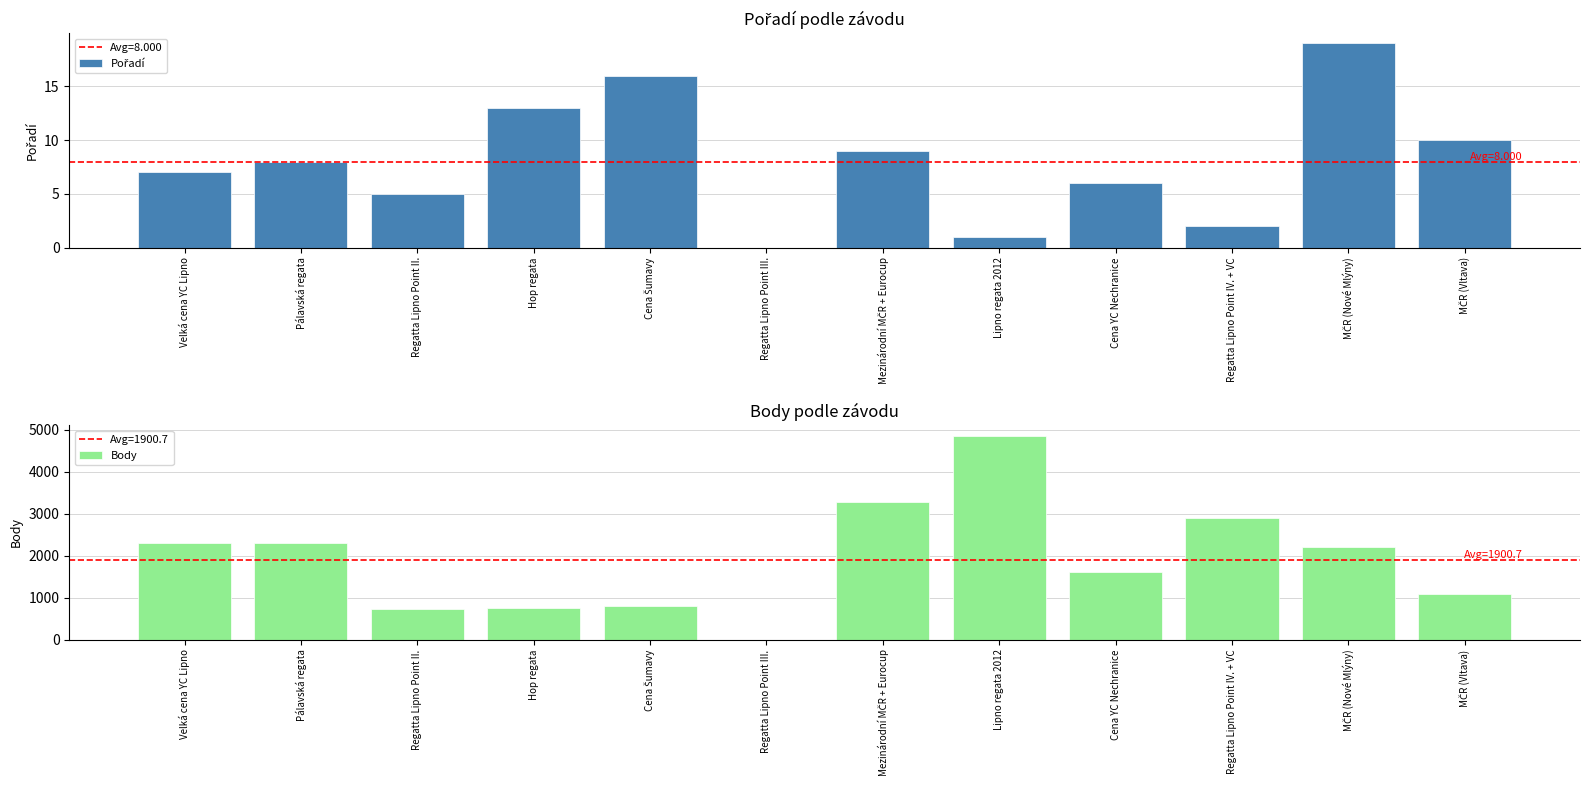

What is the difference between the Body values at Regatta Lipno Point IV. + VC and Lipno regata 2012?

1969